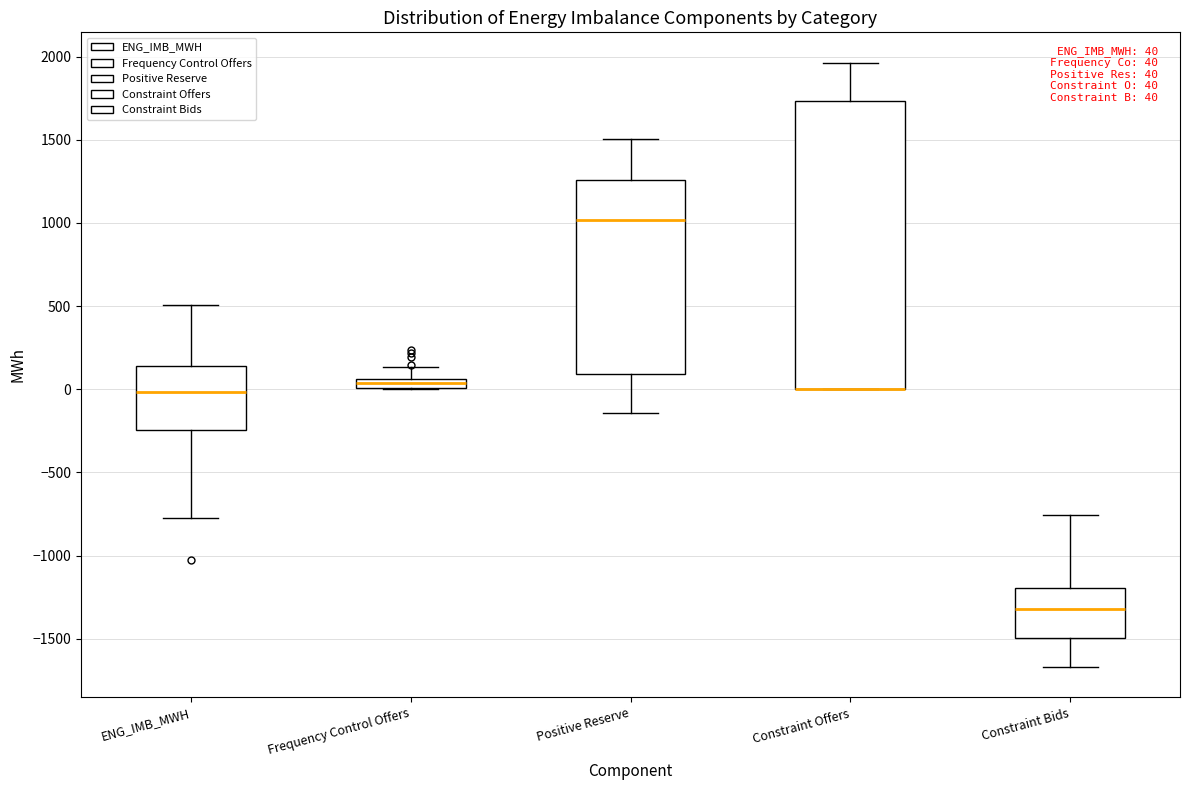

Comparing the boxes themselves (not the whiskers), which one is the tallest?

Constraint Offers